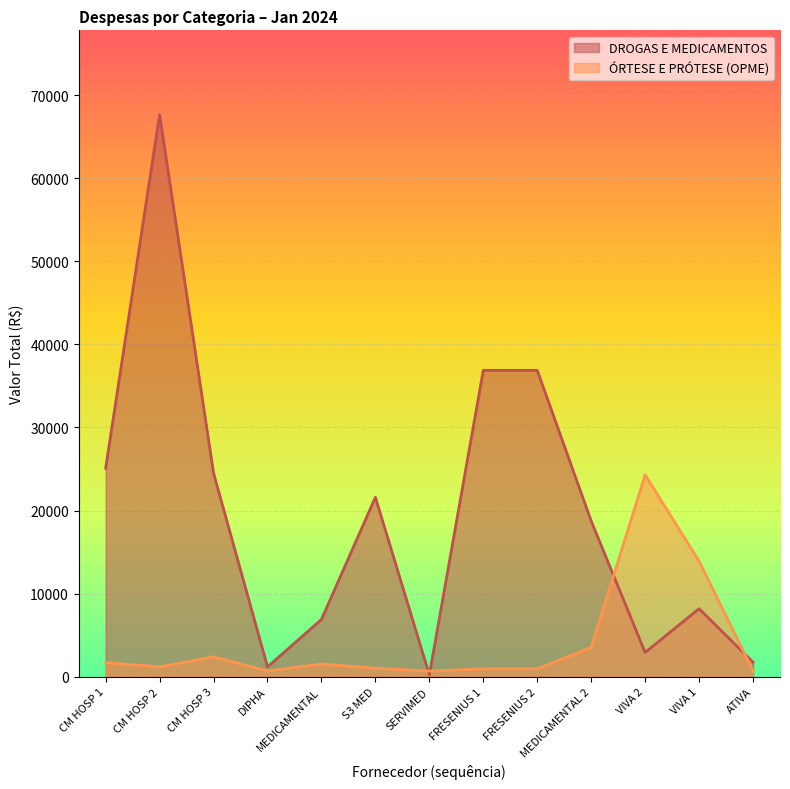

True or false: DROGAS E MEDICAMENTOS has a value of 67639.0 at CM HOSP 2.

True